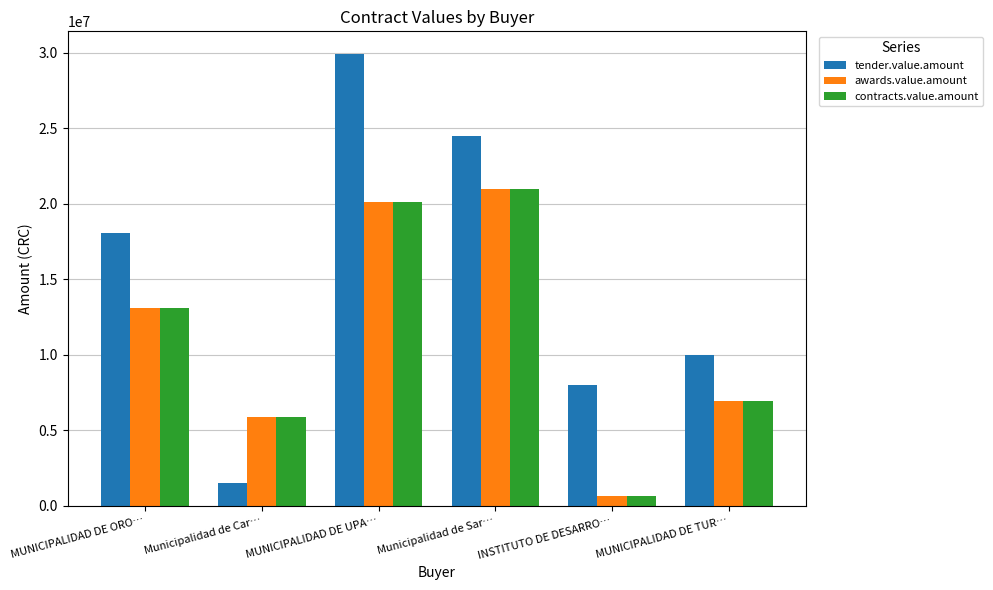

What are all the series names shown in the legend?

tender.value.amount, awards.value.amount, contracts.value.amount